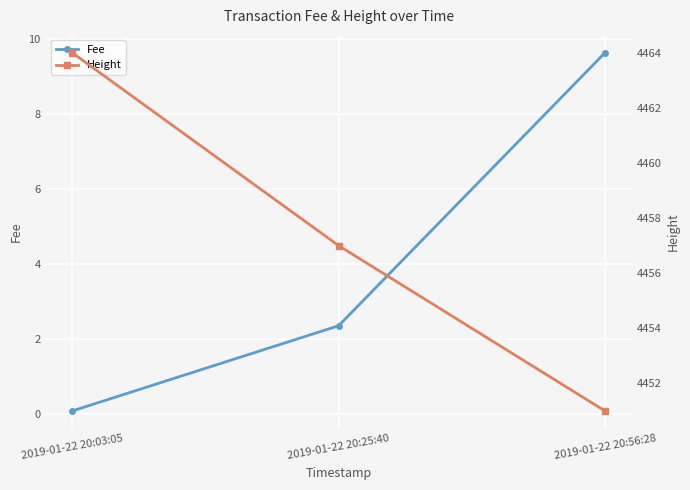

What is the label of the 1st point from the right?

2019-01-22 20:56:28